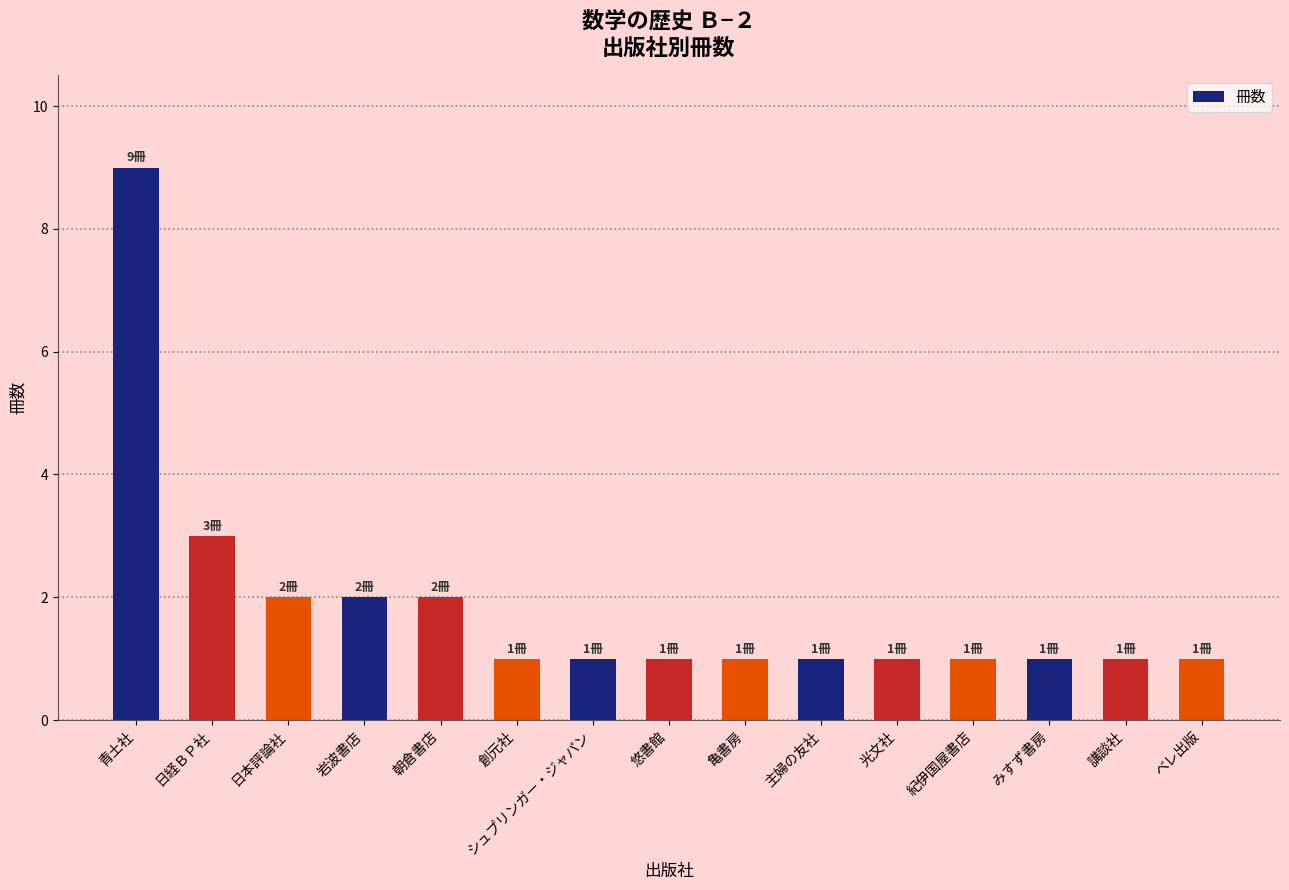

Does the chart contain stacked bars?

No